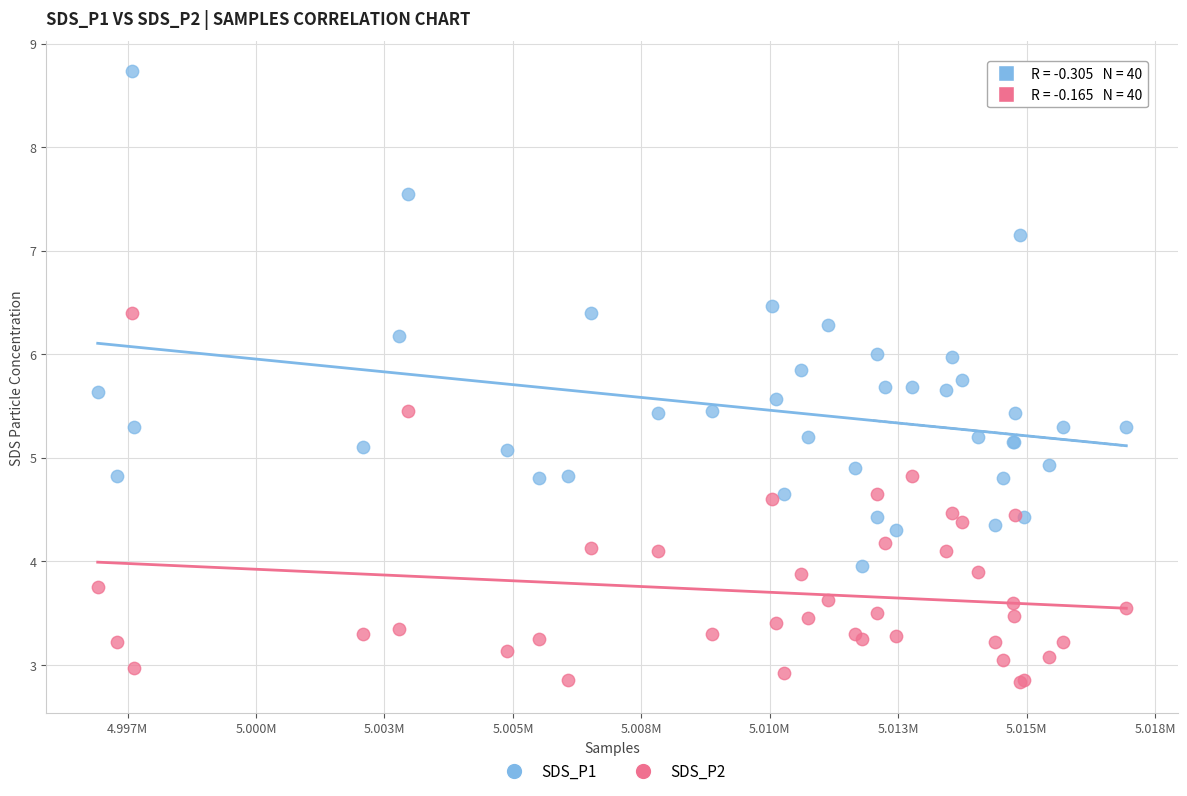

What are all the series names shown in the legend?

SDS_P1, SDS_P2